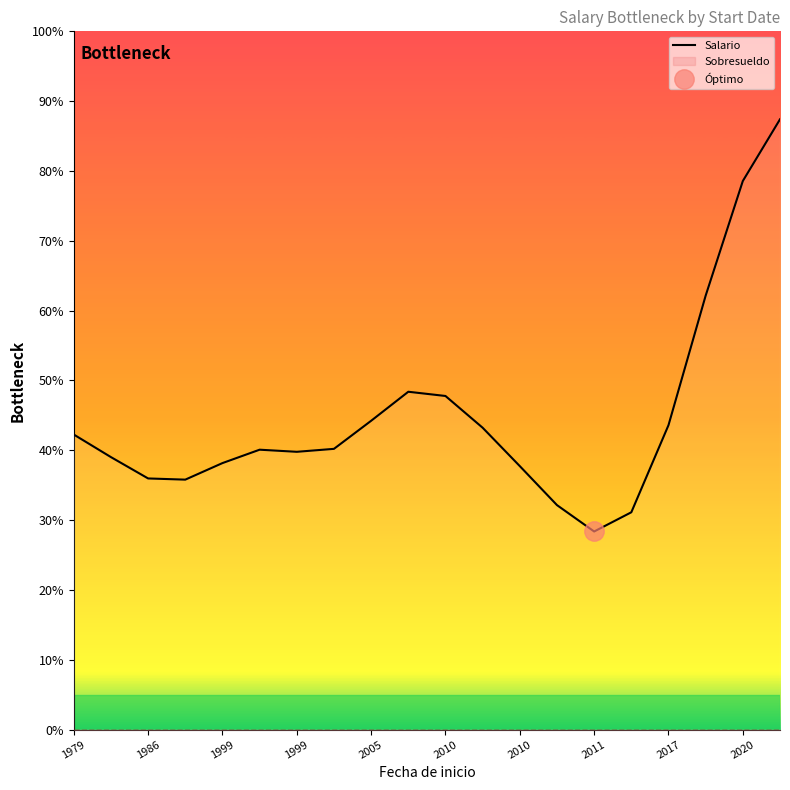

What is the difference between the values at 2011 and 14?

11.8